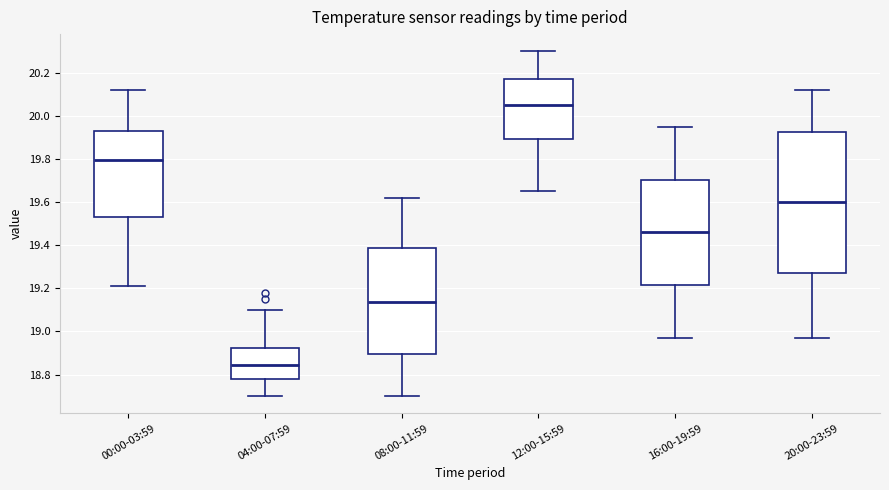

Where does the lower whisker of the box for 12:00-15:59 end on the y-axis? The values are not printed on the chart, so give them approximately, as read against the axis.

19.66